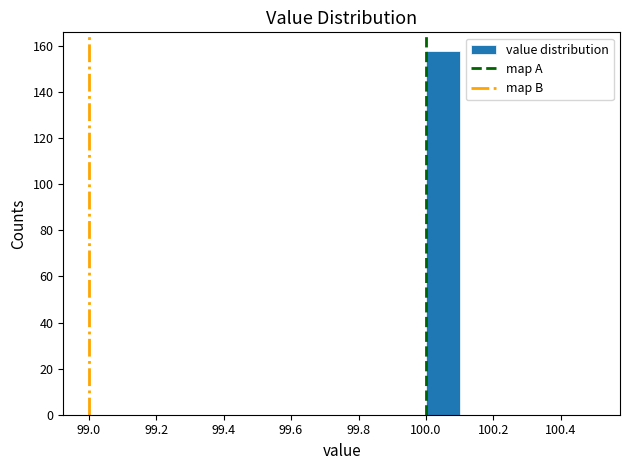

How tall is the bar that spans 100.0 to 100.1 on the x-axis? The values are not printed on the chart, so give them approximately, as read against the axis.

158